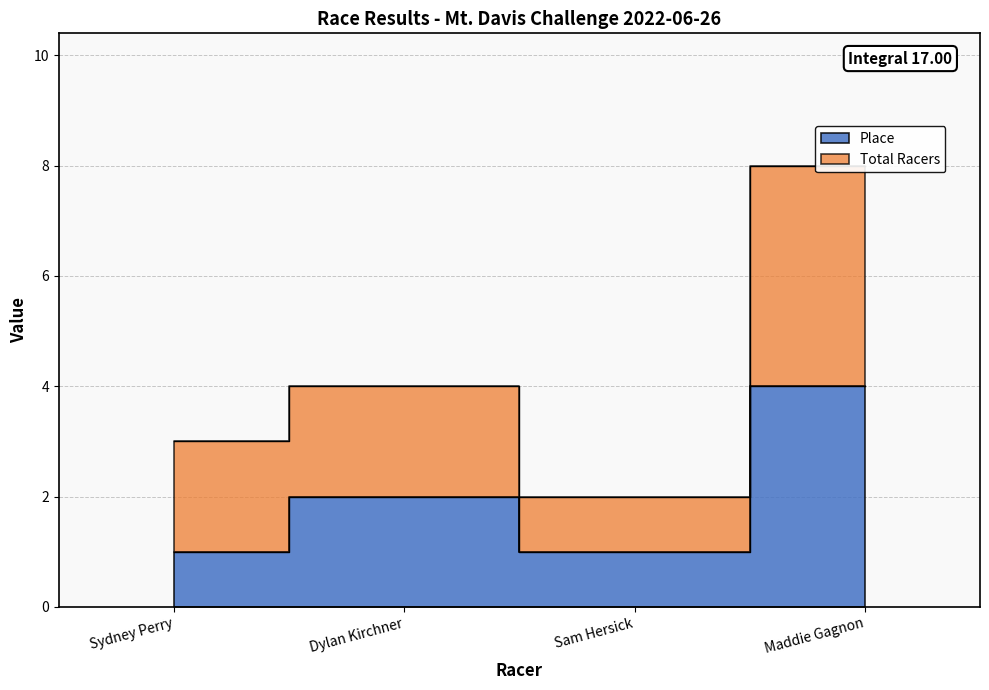

How many data points in Place are above 2?

1